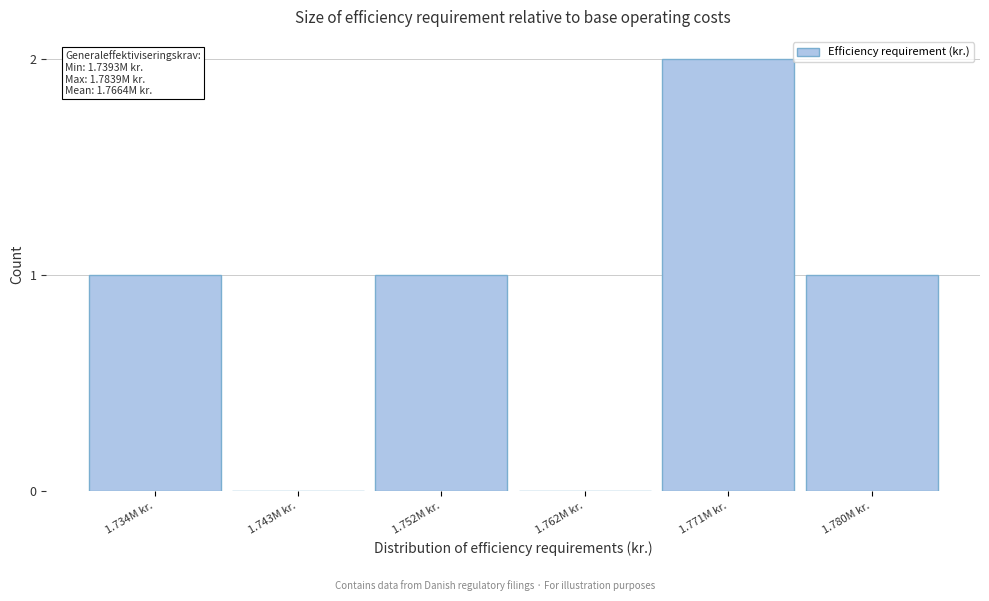

Reading right to left, extract all data points from this chart.

1.780M kr.=1	1.771M kr.=2	1.762M kr.=0	1.752M kr.=1	1.743M kr.=0	1.734M kr.=1